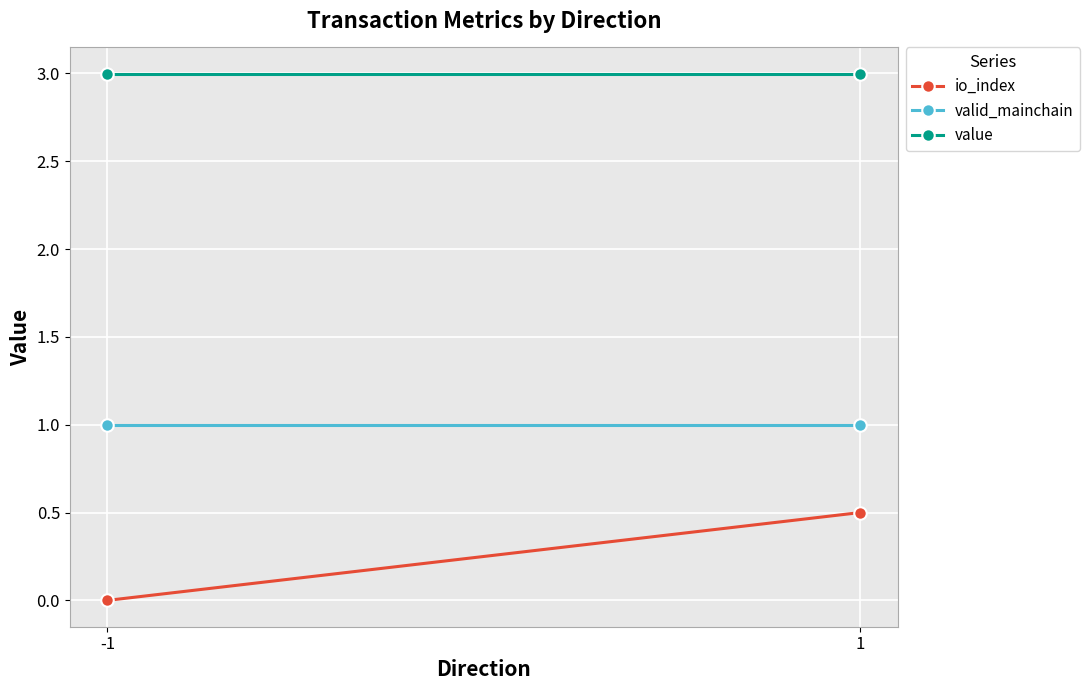

At which category is the sum across all series the highest?

1